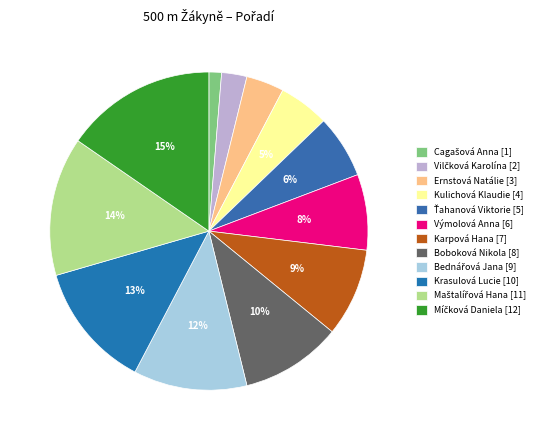

Is there a majority slice in this chart?

No